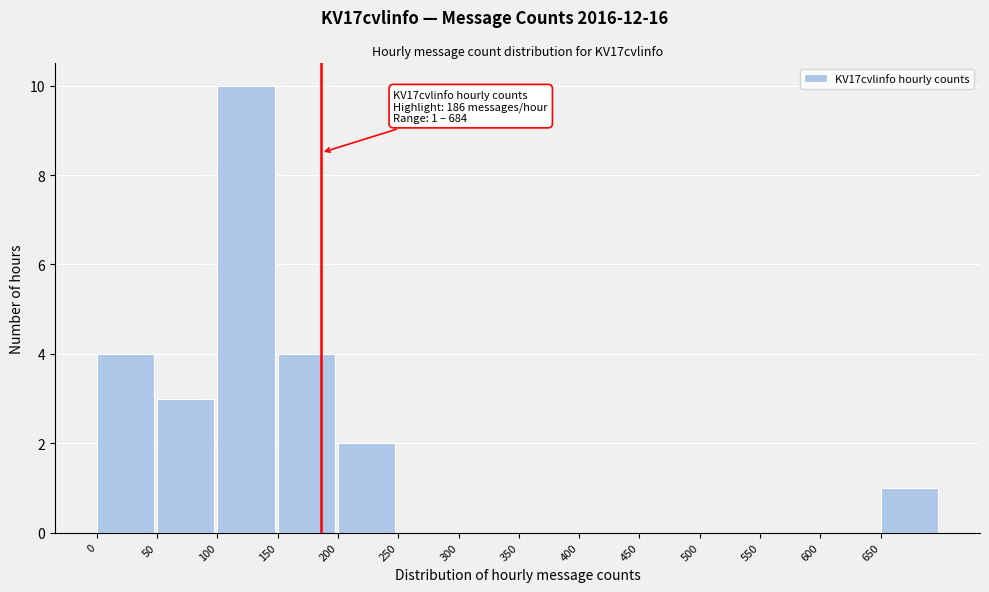

Over which range of the x-axis is the bar tallest?

100 to 150